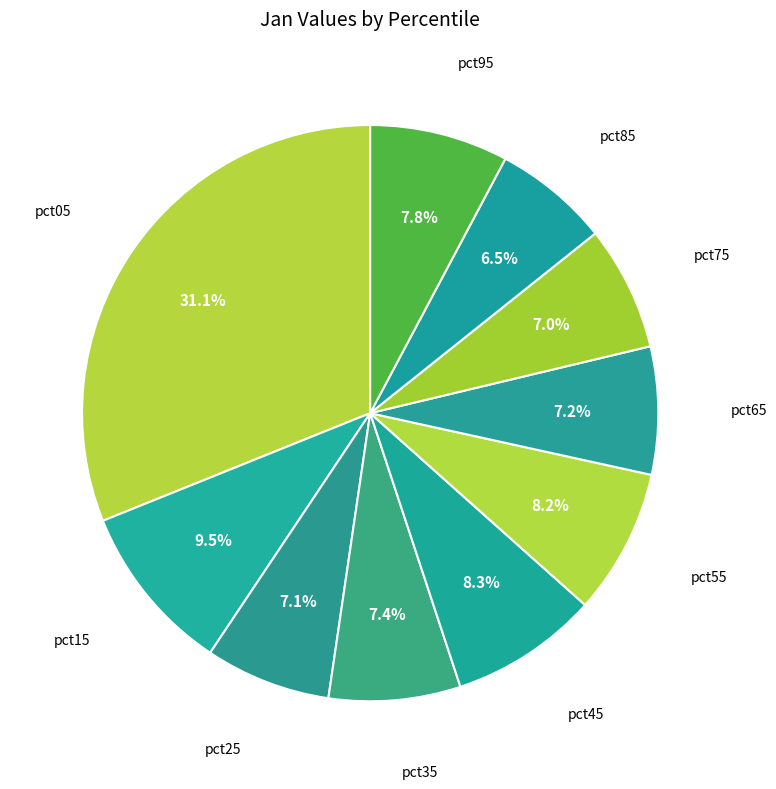

Rank the categories by value from highest to lowest.

pct05, pct15, pct45, pct55, pct95, pct35, pct65, pct25, pct75, pct85